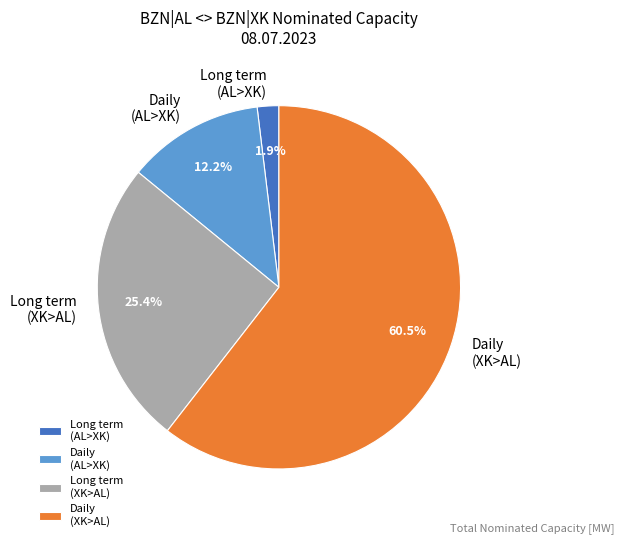

Combined, do Long term (XK>AL) and Daily (XK>AL) account for over 50%?

Yes